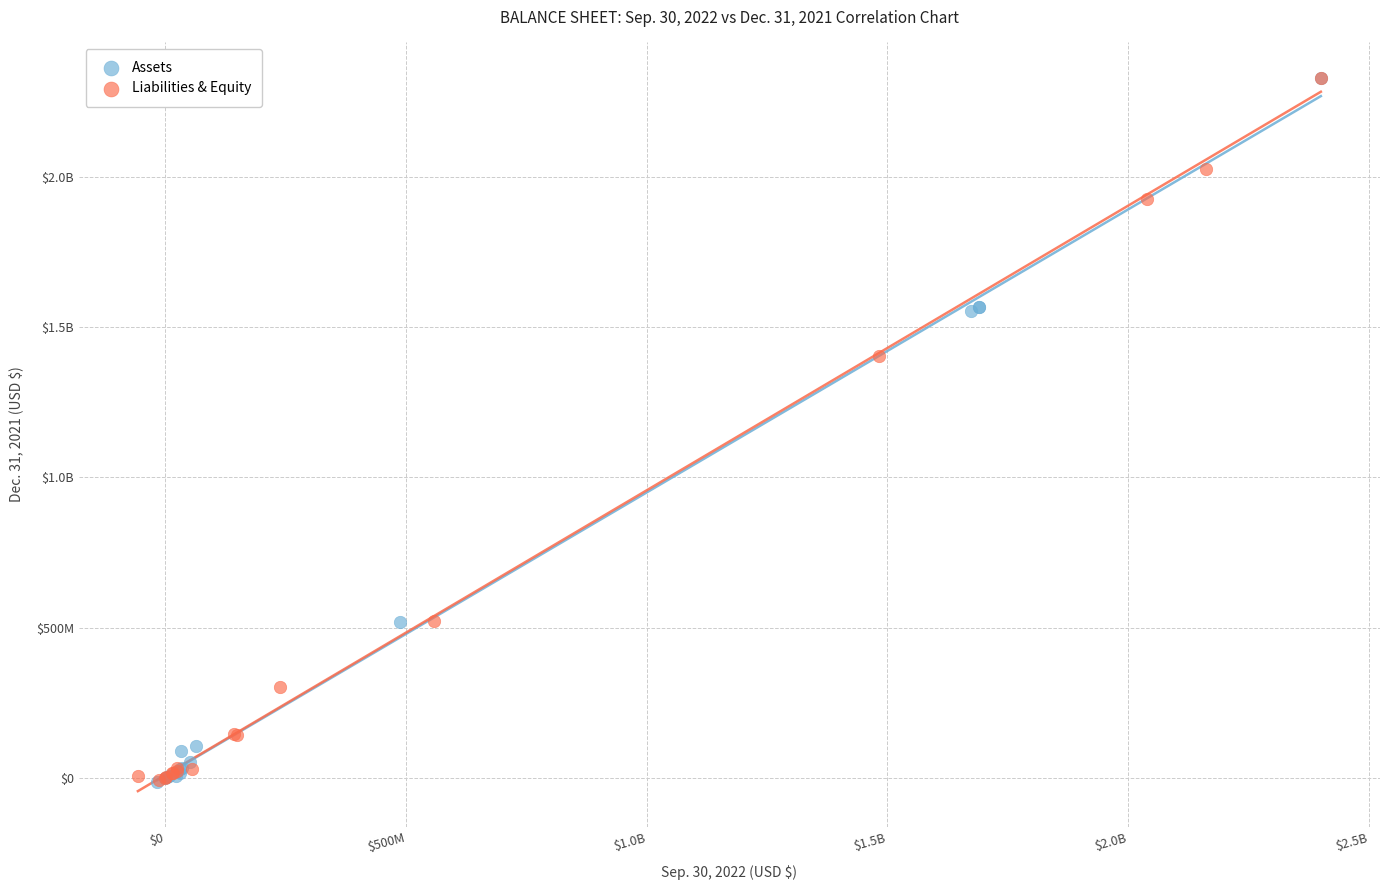

What are all the series names shown in the legend?

Assets, Liabilities & Equity